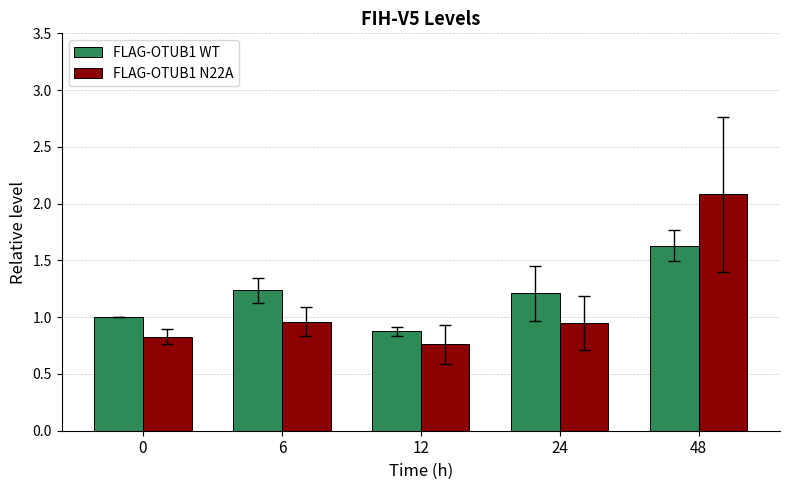

What is the spread (max minus min) of values at 48?

0.4